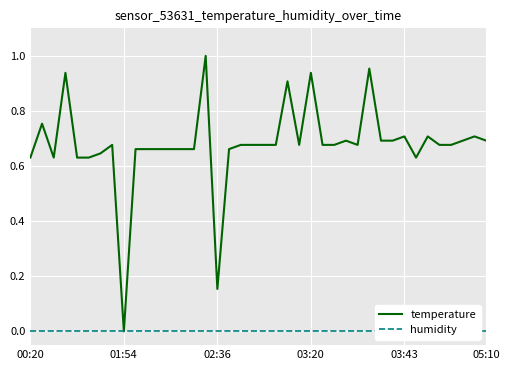

Between 6 and 21, which series saw the biggest shift?

temperature